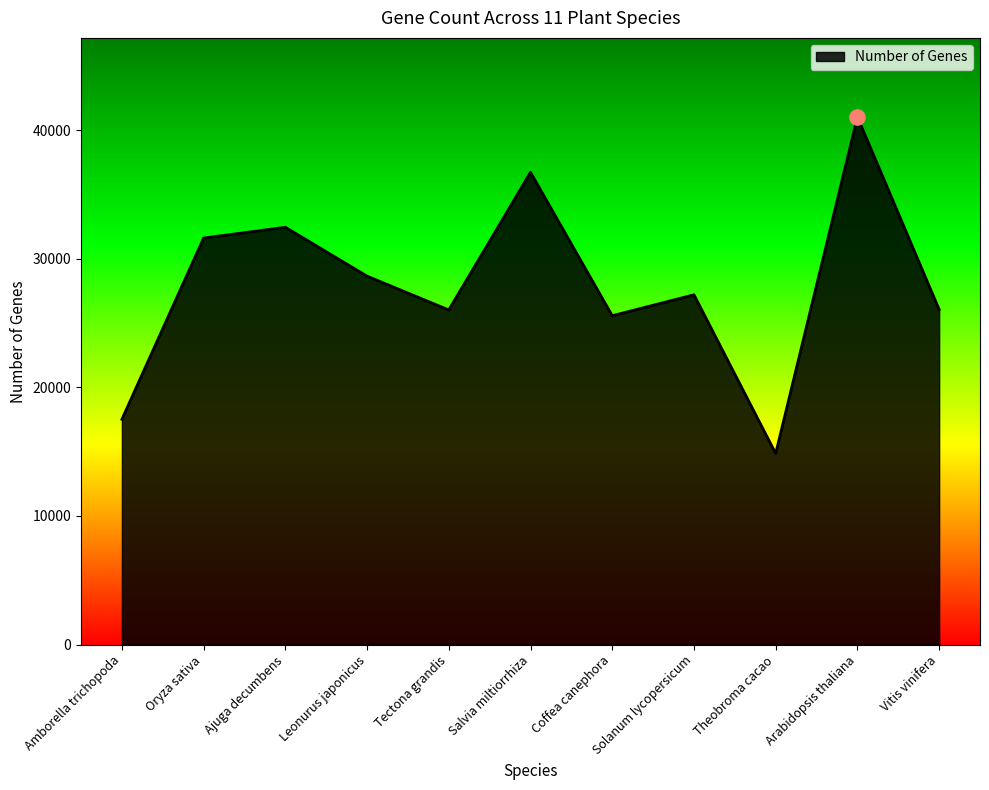

What is the change in value from Amborella trichopoda to Solanum lycopersicum?

+9687